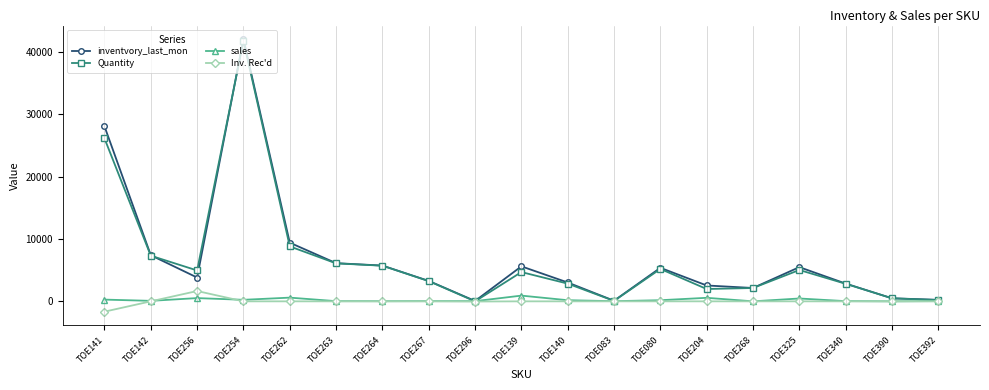

Which series changed the most between TOE141 and TOE142?

inventvory_last_mon